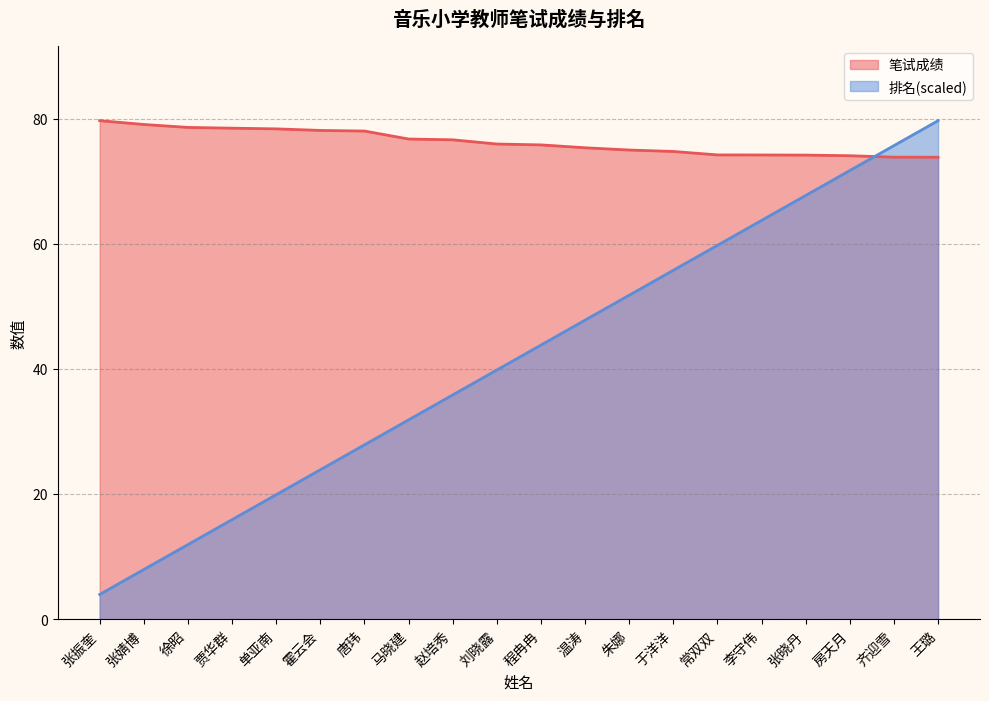

Reading left to right, what are all the values shown in this chart?

笔试成绩: 张振奎=79.7	张婧博=79.0	徐昭=78.6	贾华群=78.5	单亚南=78.3	霍云会=78.1	唐玮=78.0	马晓建=76.7	赵培秀=76.6	刘晓露=75.9	程冉冉=75.8	温涛=75.3	朱娜=75.0	于洋洋=74.7	常双双=74.2	李守伟=74.2	张晓丹=74.2	房天月=74.1	齐迎雪=73.8	王璐=73.8
排名: 张振奎=4.0	张婧博=8.0	徐昭=11.9	贾华群=15.9	单亚南=19.9	霍云会=23.9	唐玮=27.9	马晓建=31.9	赵培秀=35.8	刘晓露=39.8	程冉冉=43.8	温涛=47.8	朱娜=51.8	于洋洋=55.8	常双双=59.7	李守伟=63.7	张晓丹=67.7	房天月=71.7	齐迎雪=75.7	王璐=79.7